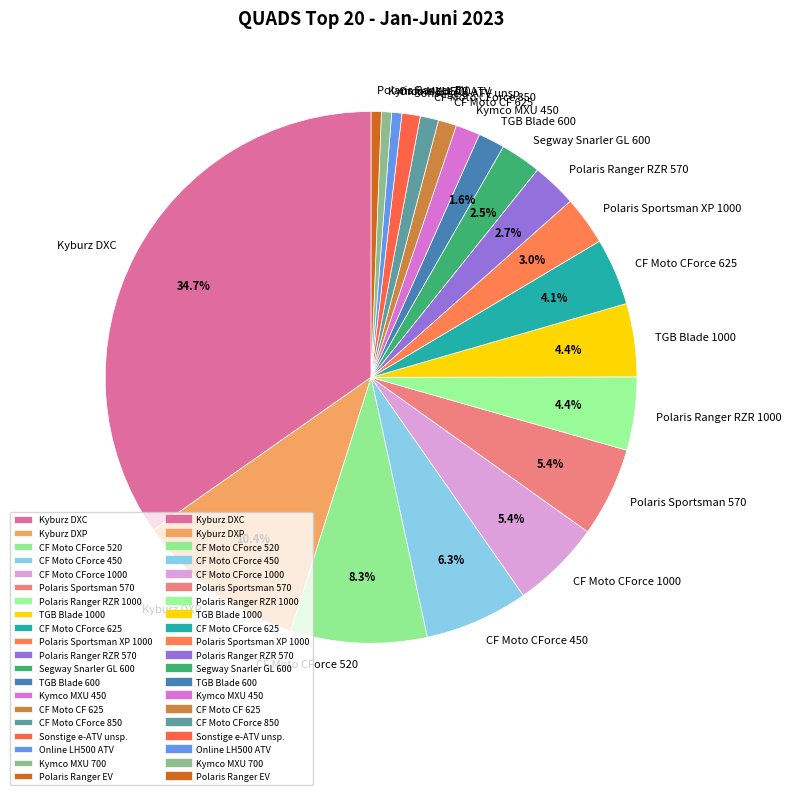

Approximately how many times larger is the value at Polaris Ranger RZR 570 compared to Kymco MXU 450?

1.8